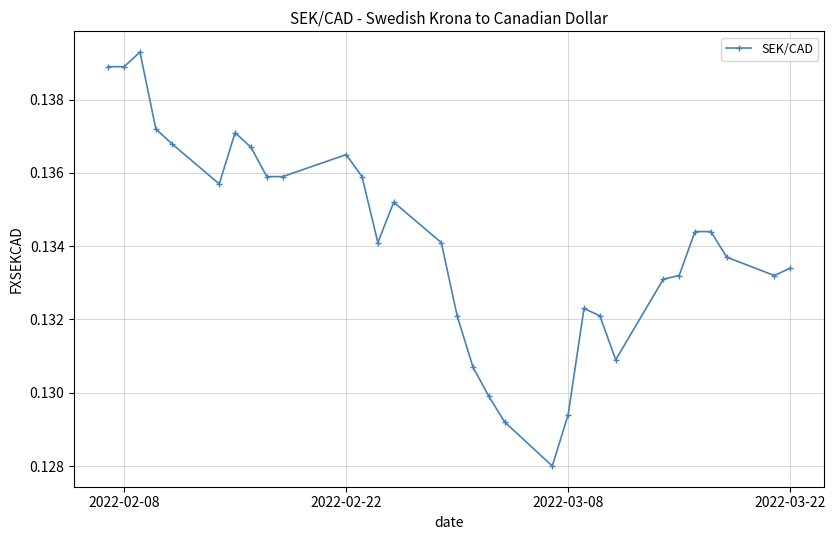

How many values are between 0 and 1?

31